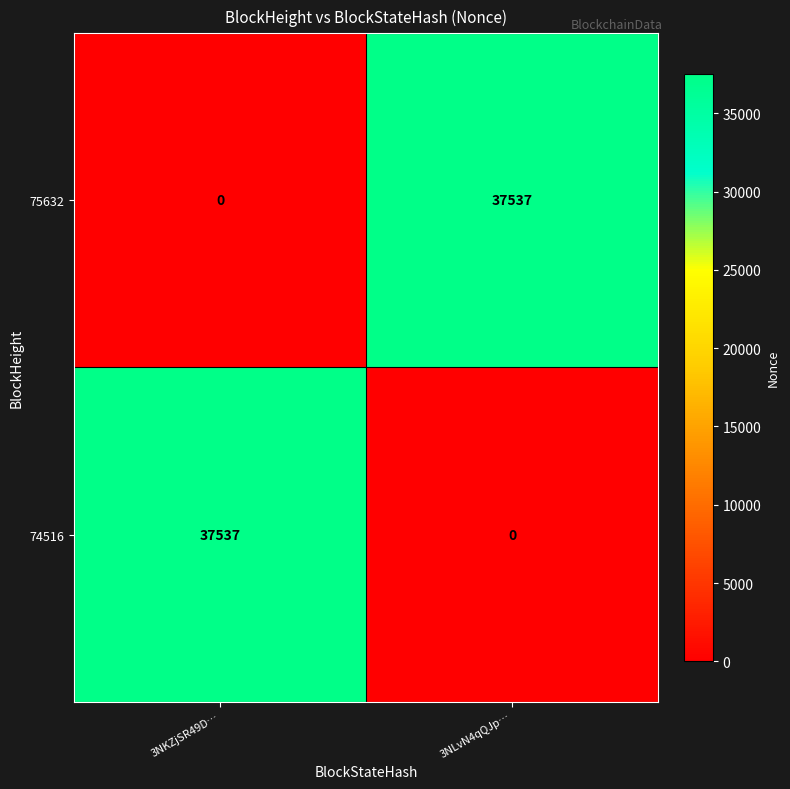

Is the value of 75632 at 3NLvN4qQJp… greater than the value of 74516 at 3NLvN4qQJp…?

Yes